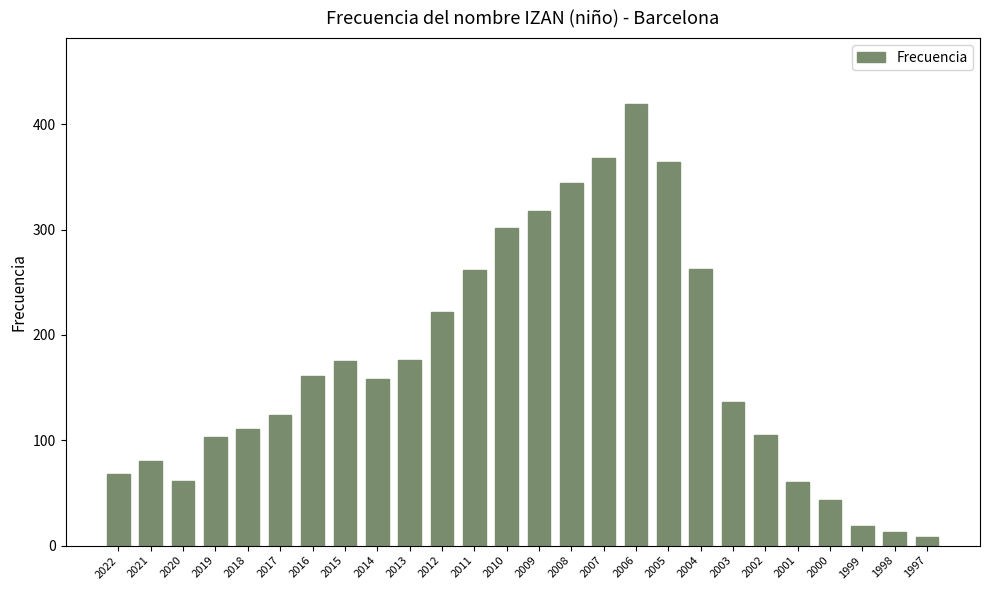

At which label does the data first exceed 158?

2016